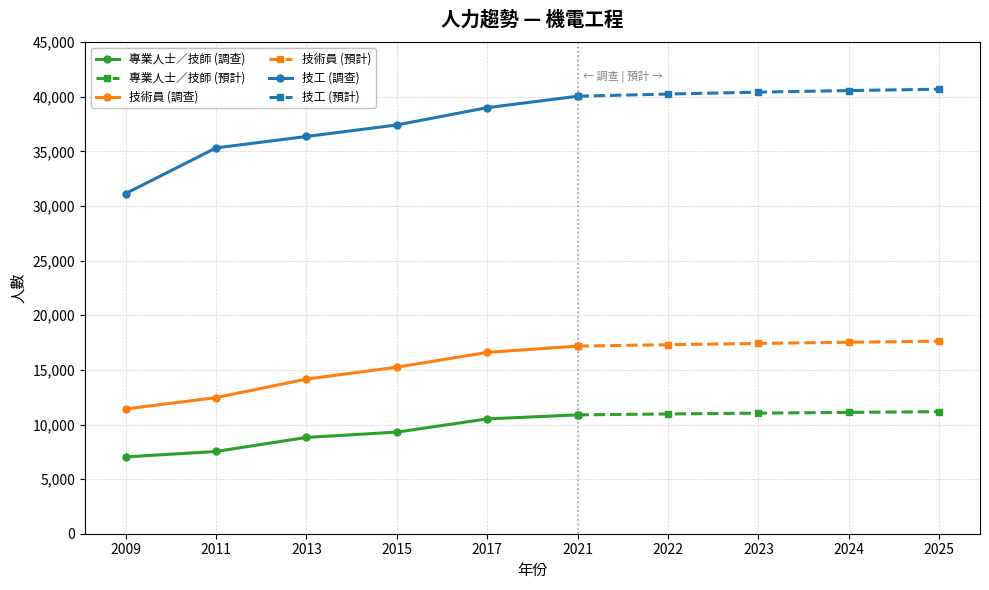

At which category is the sum across all series the highest?

2025